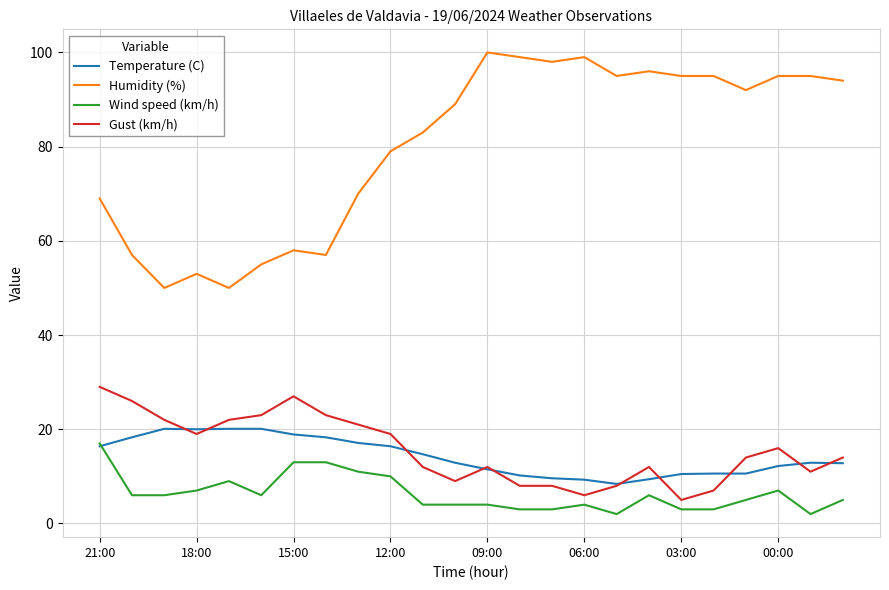

Which series has the largest range (max minus min)?

Humidity (%)